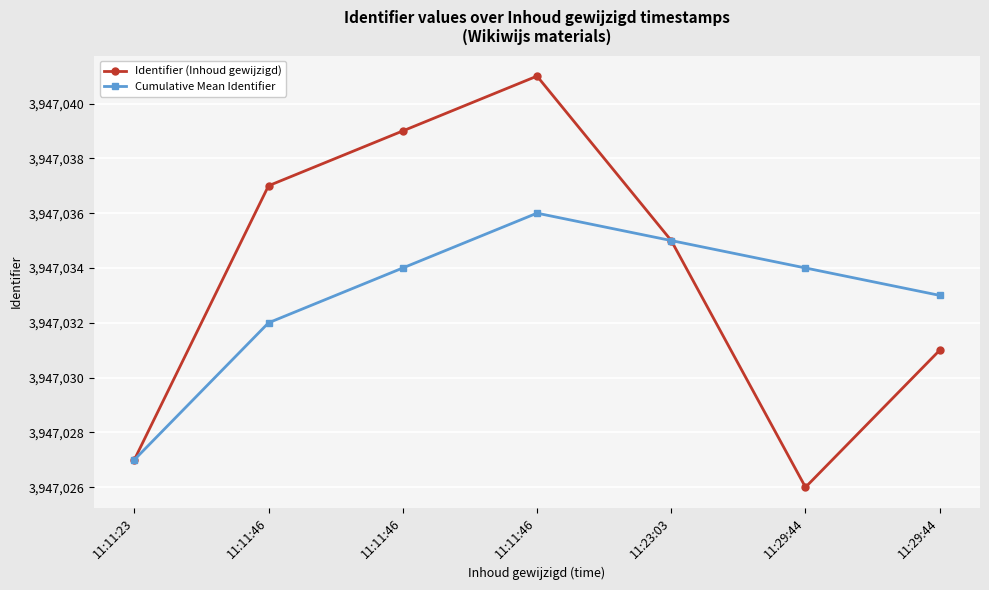

List the labels in order of Cumulative Mean Identifier value, largest first.

11:11:46, 11:23:03, 11:11:46, 11:29:44, 11:29:44, 11:11:46, 11:11:23